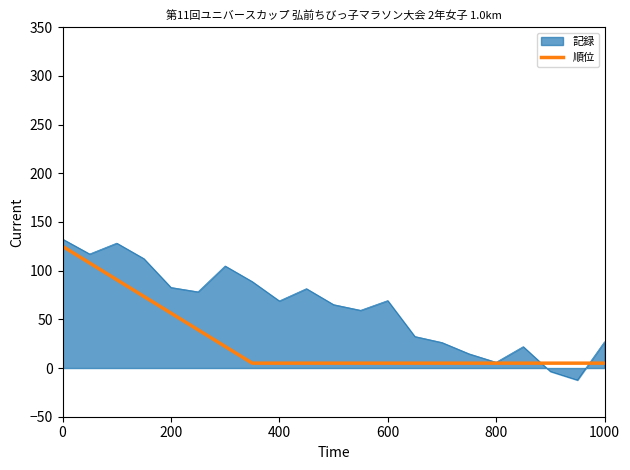

Which series has the largest range (max minus min)?

記録